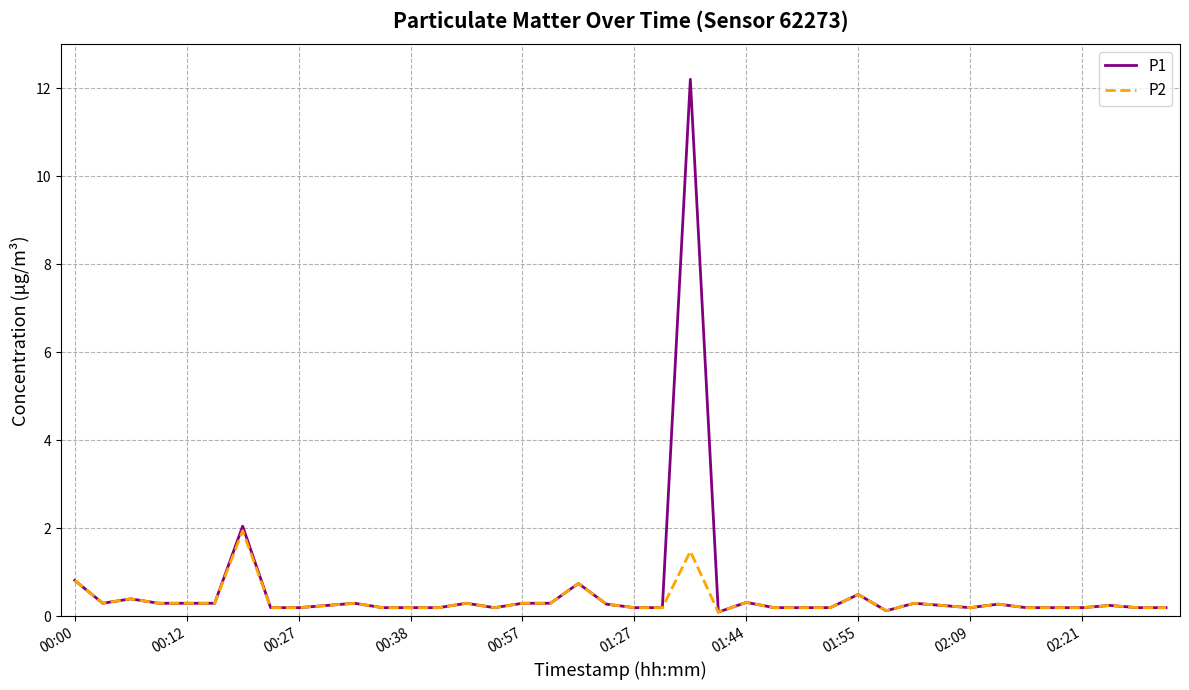

Which series has the largest range (max minus min)?

P1